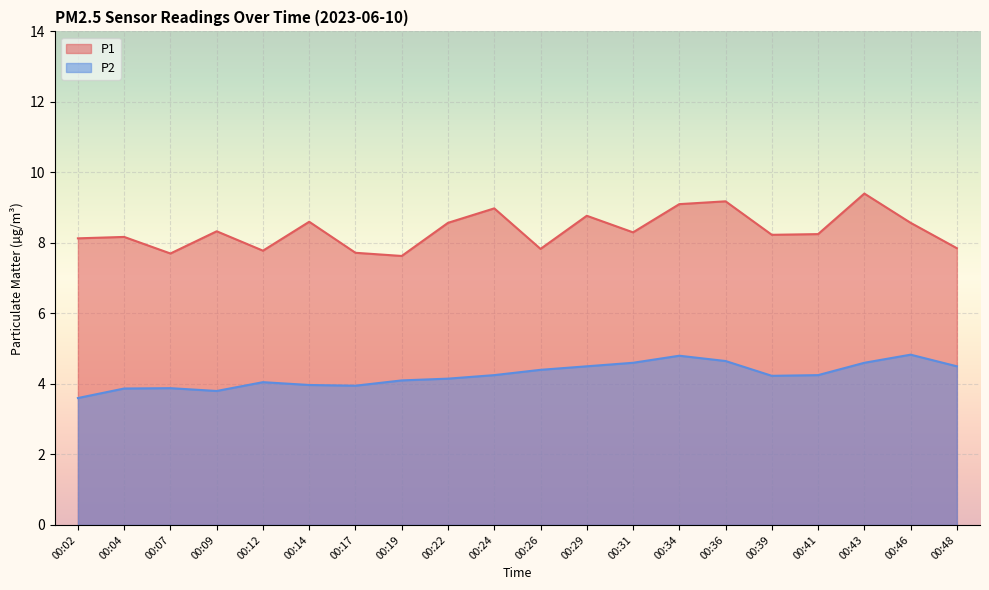

The P1 series shows 4.4 at 00:24. True or false?

False